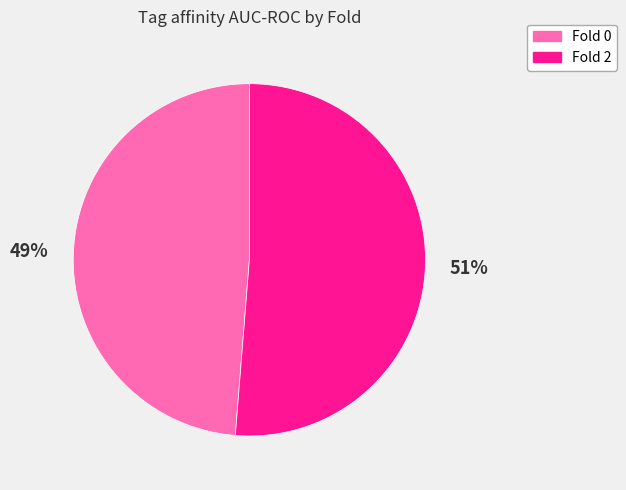

Do Fold 2 and Fold 0 together represent more than half of the pie?

Yes